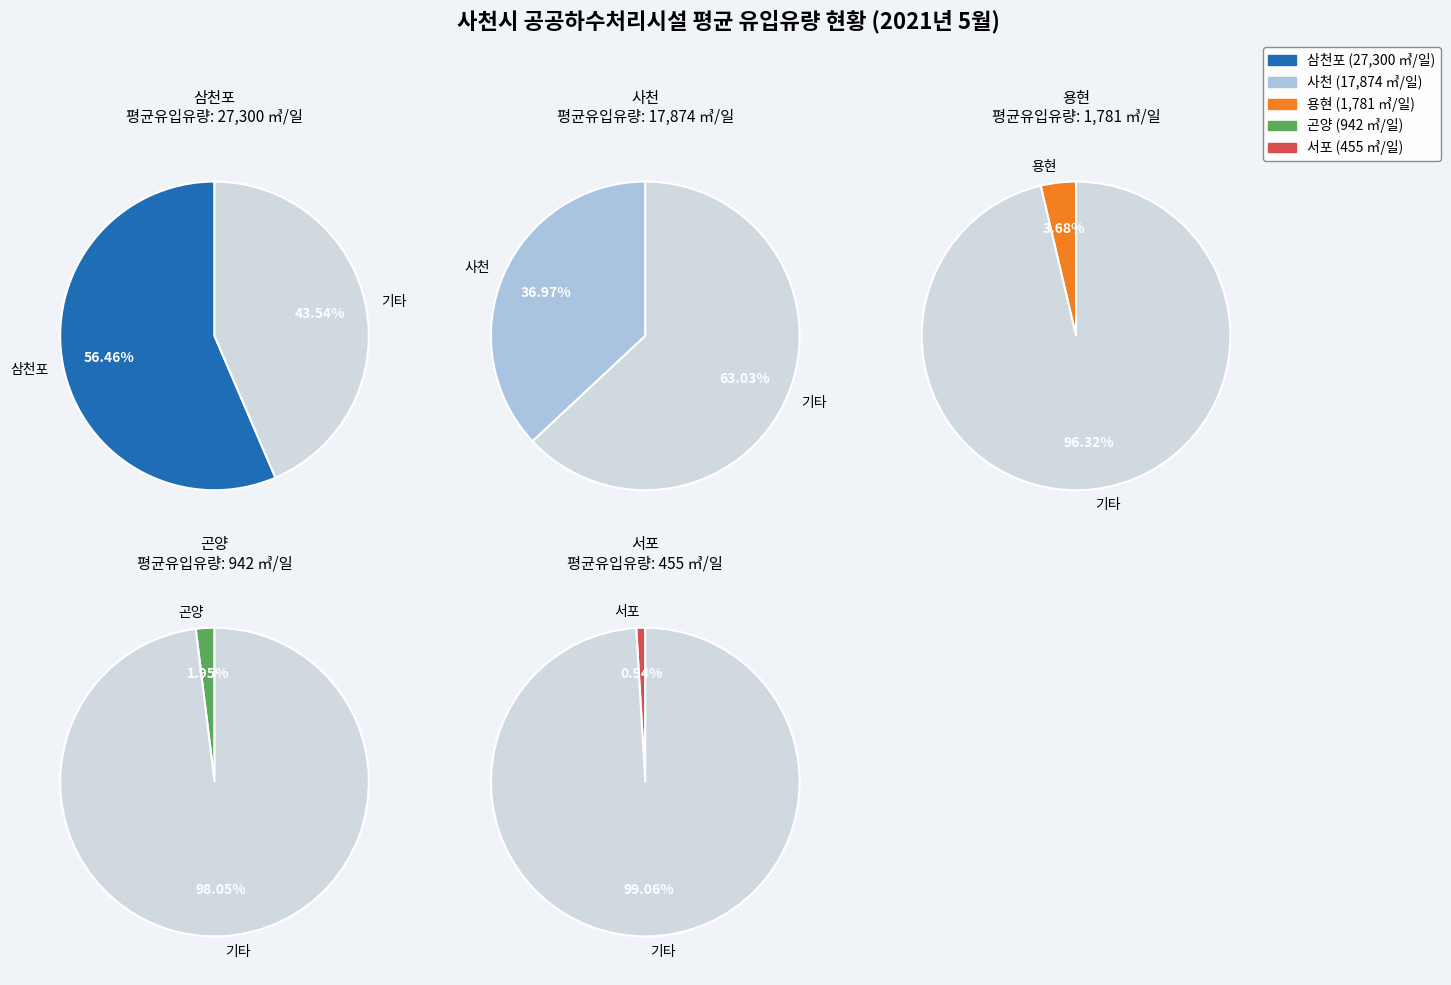

True or false: 서포 accounts for 1% of the total.

True